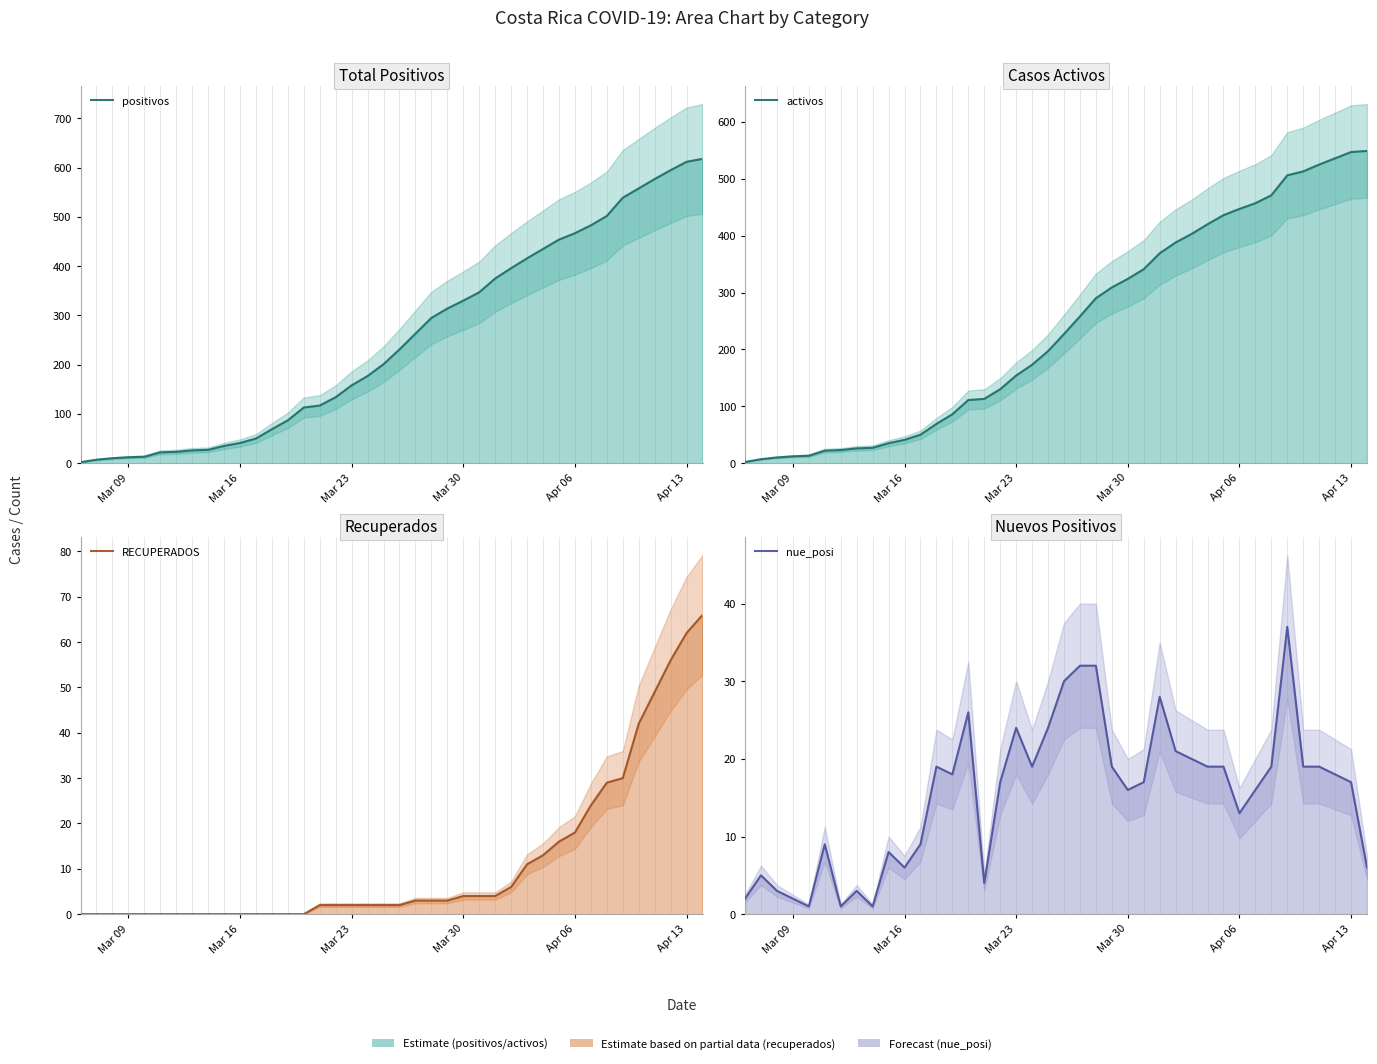

What is the highest value of the positivos series?

618